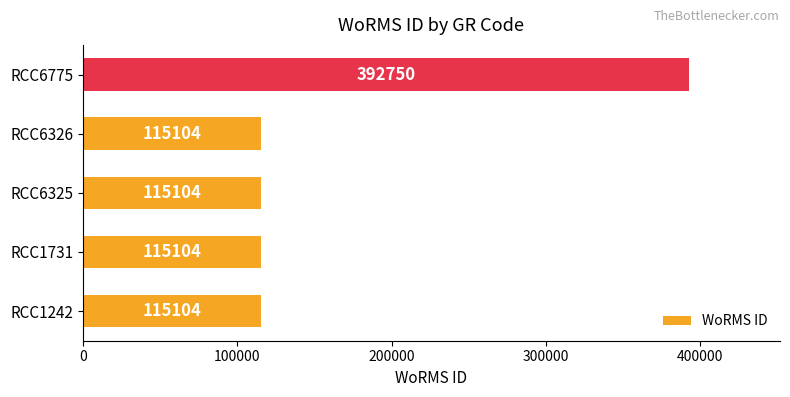

How many bars are there in total?

5